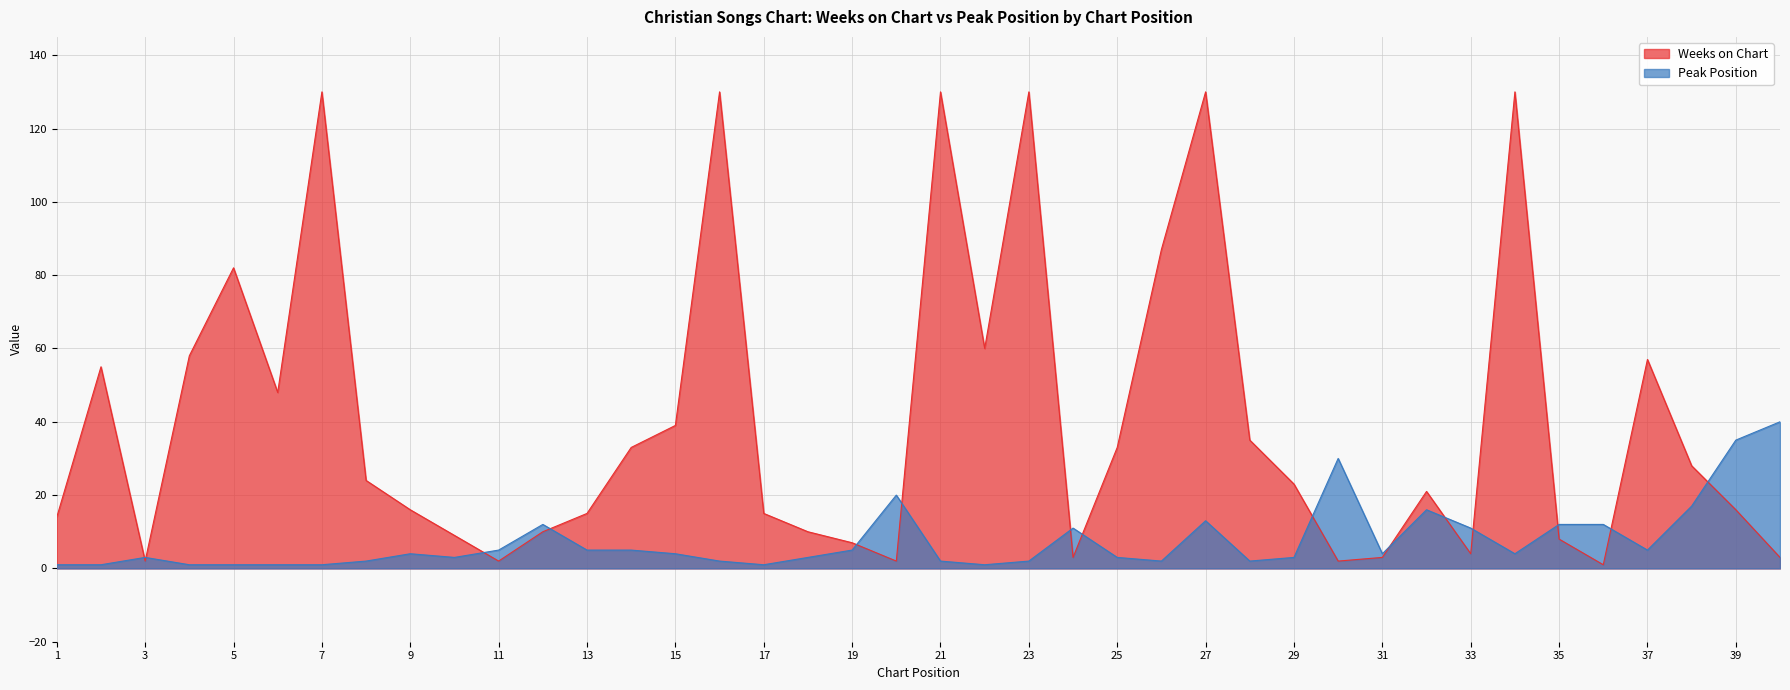

What is the minimum value for Peak Position?

1